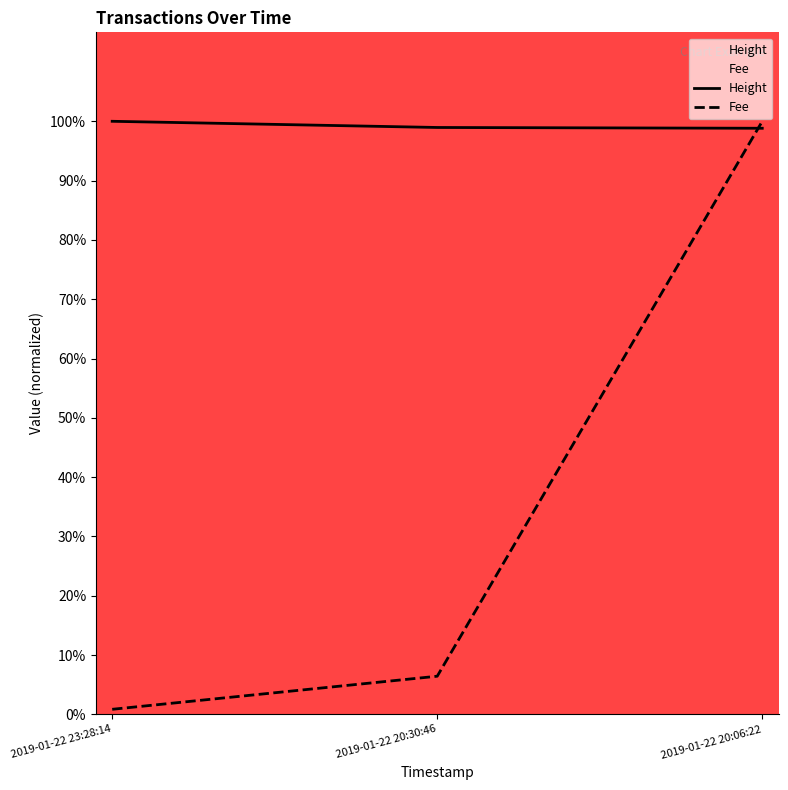

Which series has the largest range (max minus min)?

Fee